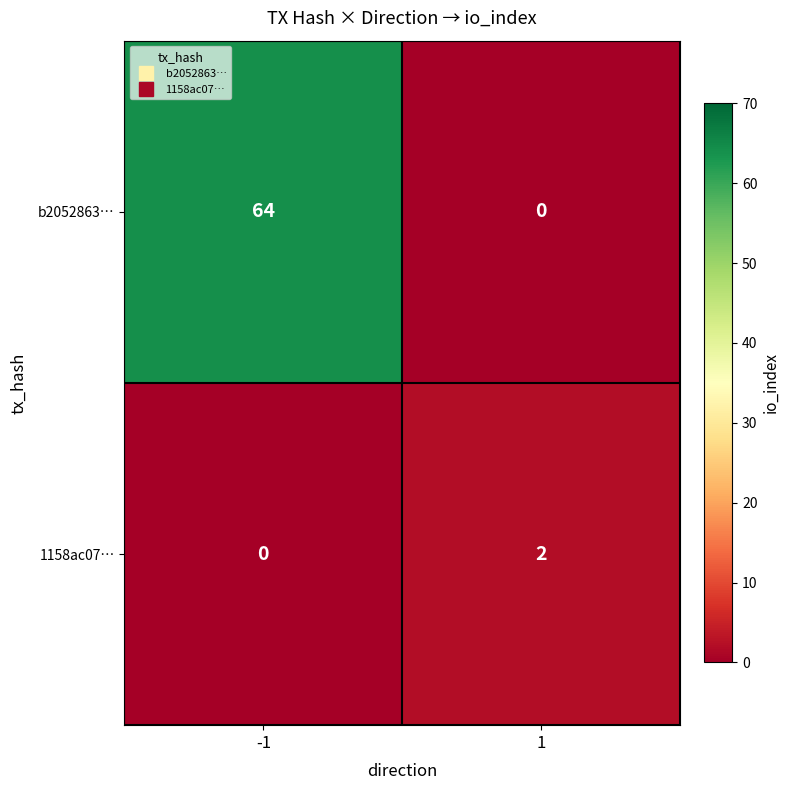

True or false: 1158ac07… has a value of 1 at -1.

False